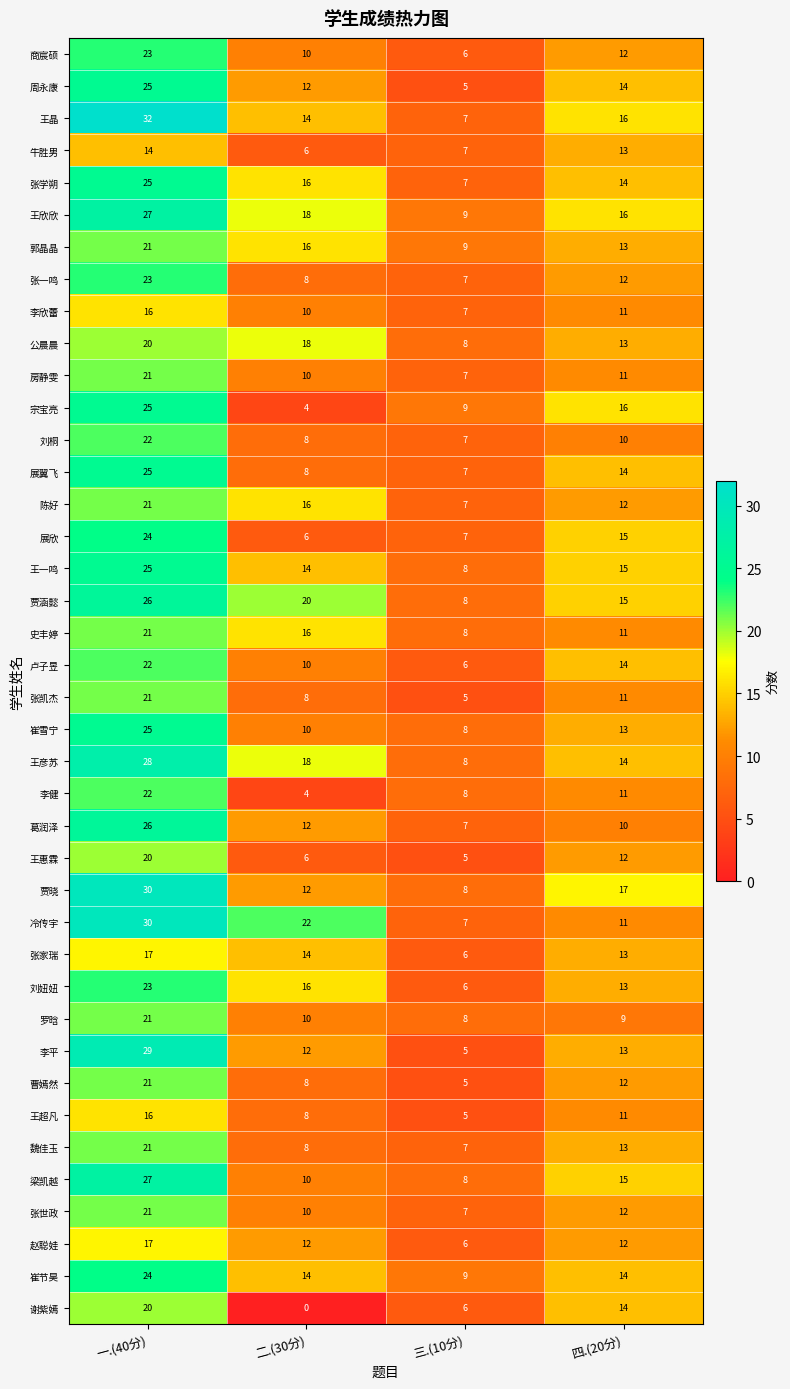

At which label does 谢紫嫣 reach its minimum?

二.(30分)